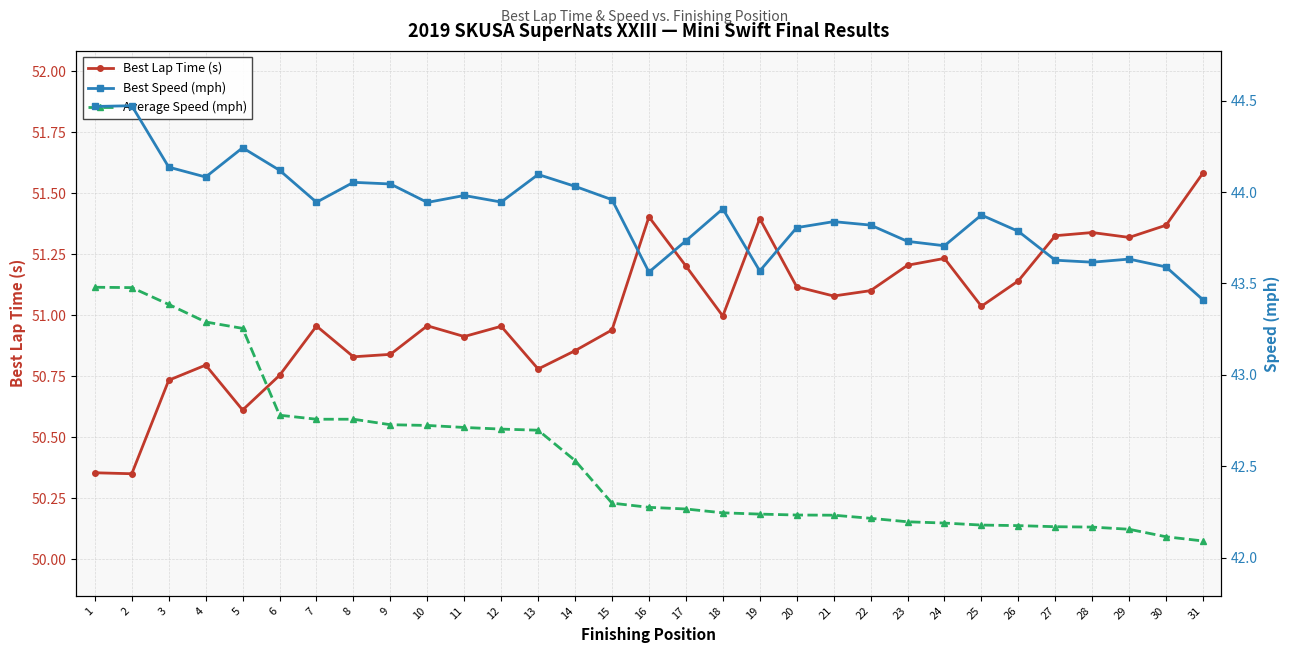

The Average Speed (mph) series shows 72.2 at 4. True or false?

False